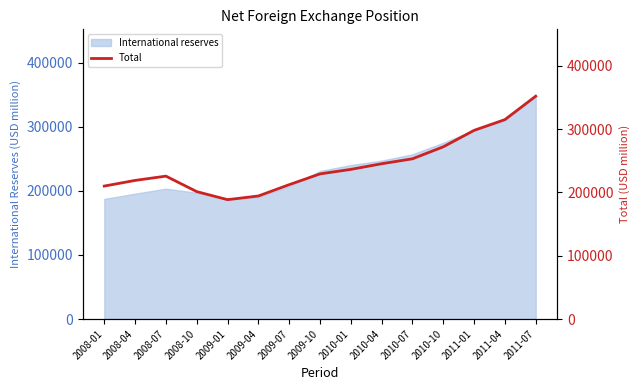

Count the number of categories in the chart.

15